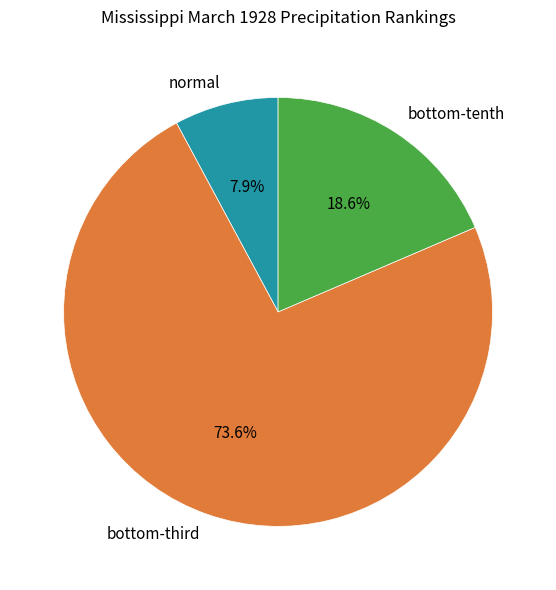

Which category accounts for the majority?

bottom-third